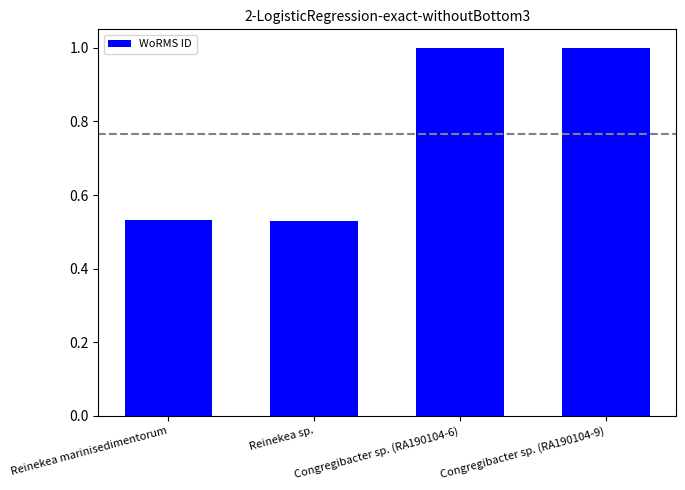

What is the maximum value shown in the chart?

1.0